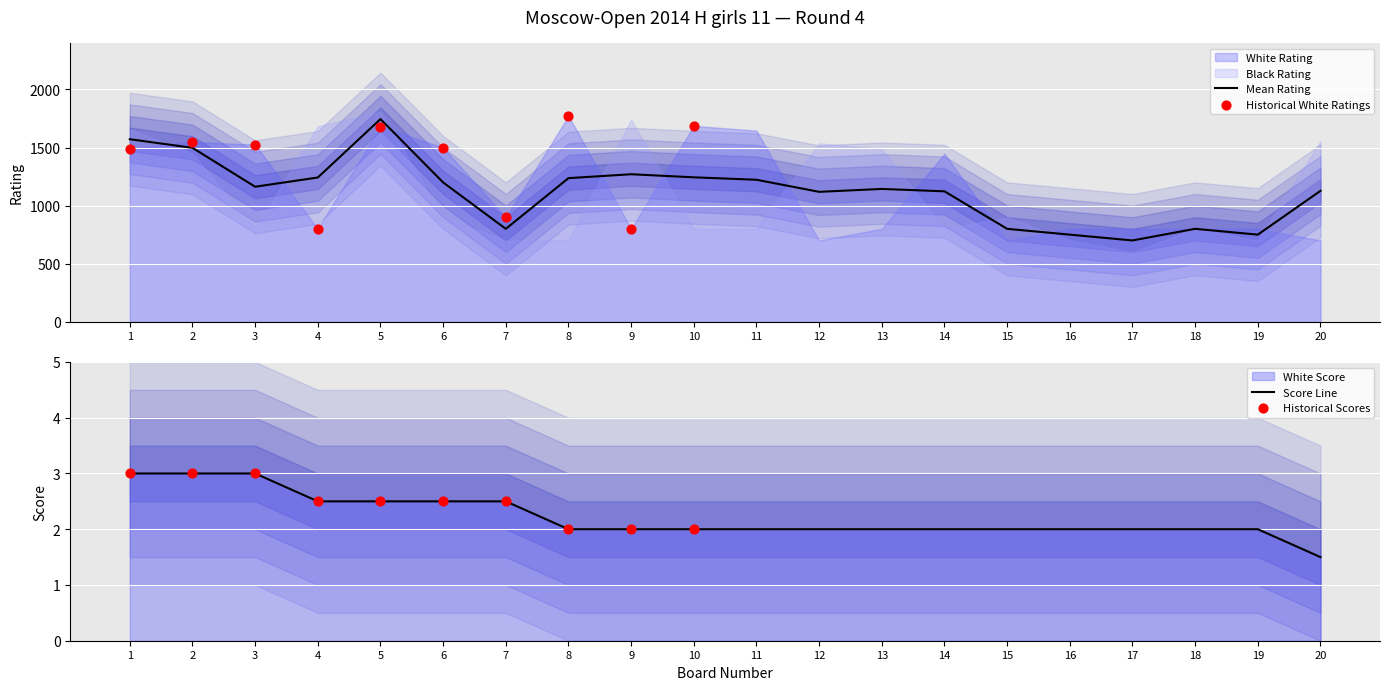

What is the total value across all series at 14?

2248.0